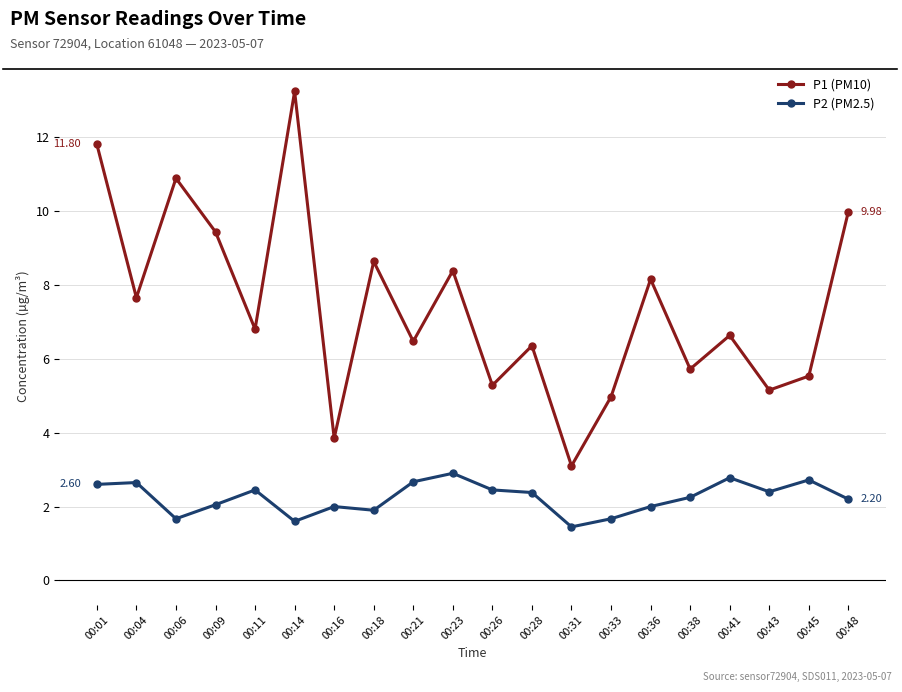

Which series has the widest spread of values?

P1 (PM10)